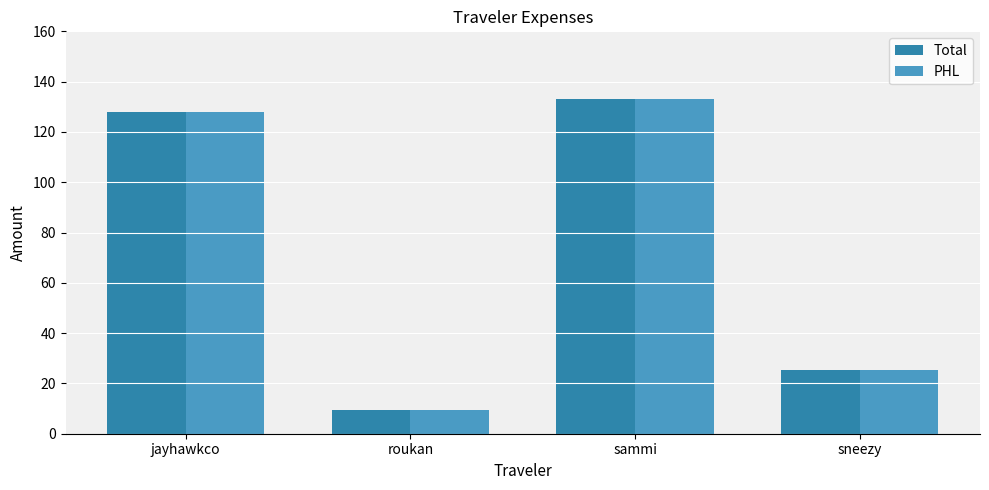

What value does the PHL series have at sammi?

133.1